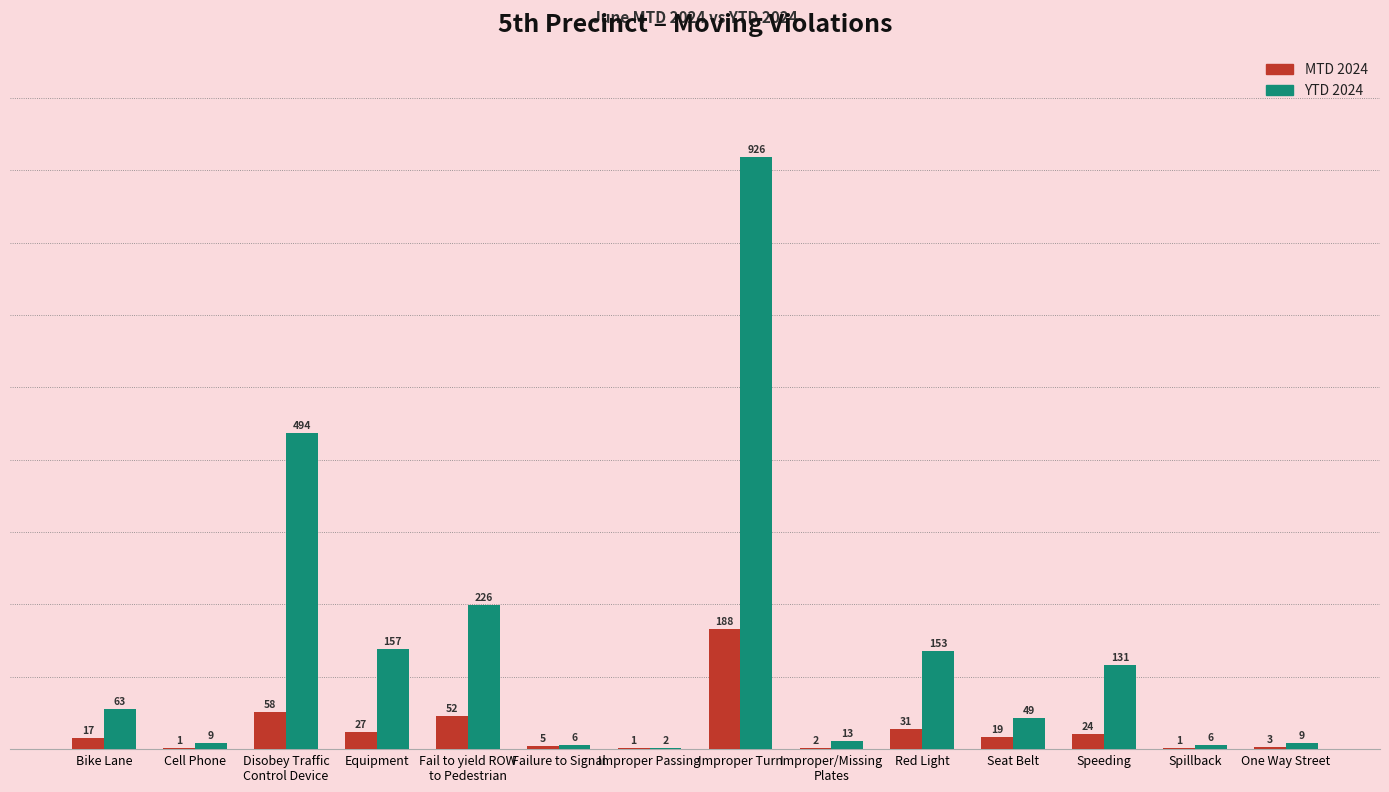

Is the value of MTD 2024 at Equipment greater than the value of YTD 2024 at Bike Lane?

No